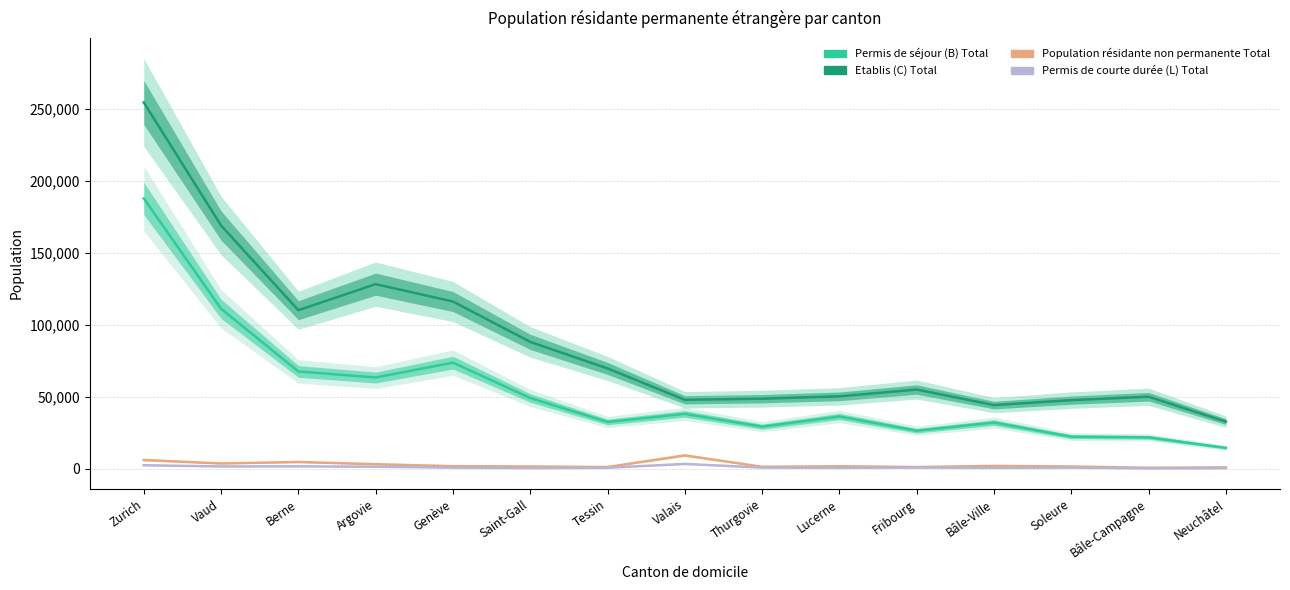

Which has a higher value, Lucerne or Valais?

Valais